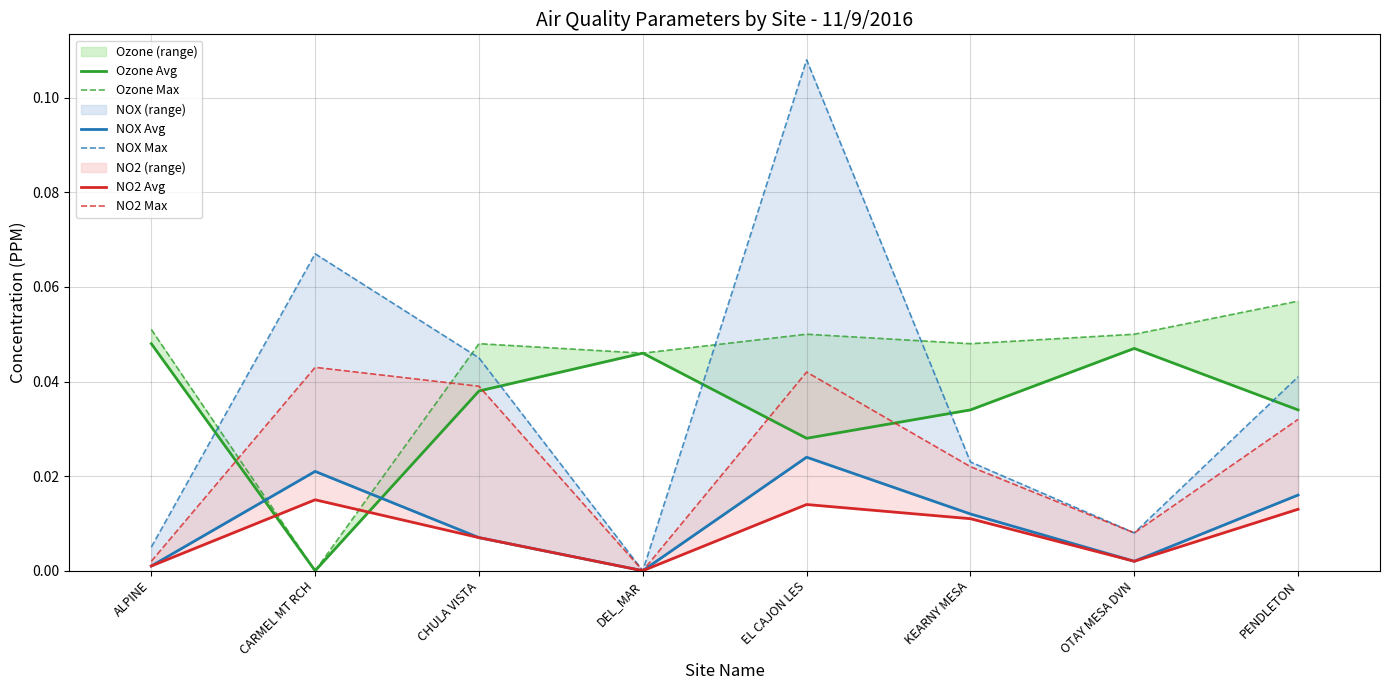

At how many categories does at least one series exceed 0?

8